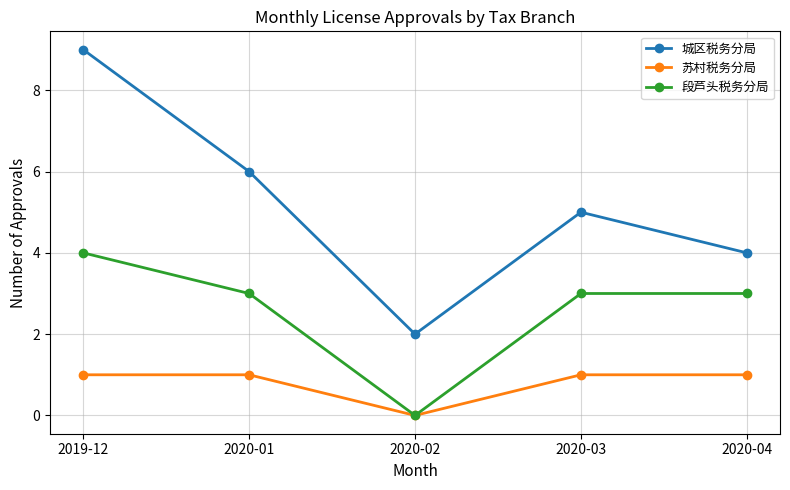

What is the maximum value for 苏村税务分局?

1